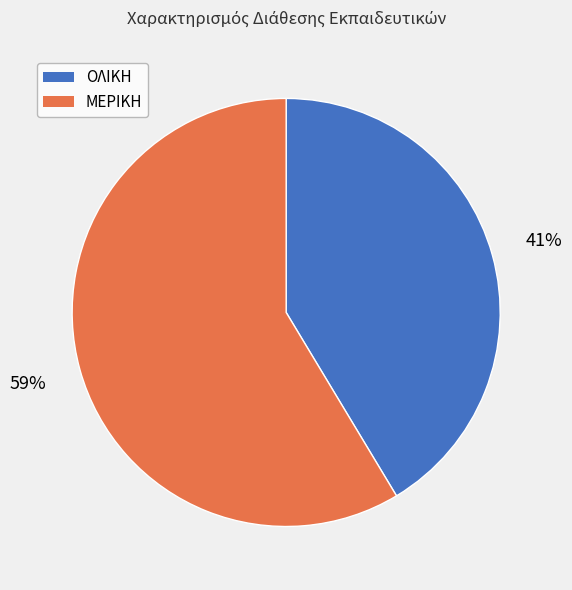

Is it true that ΟΛΙΚΗ is 31% of the pie?

False